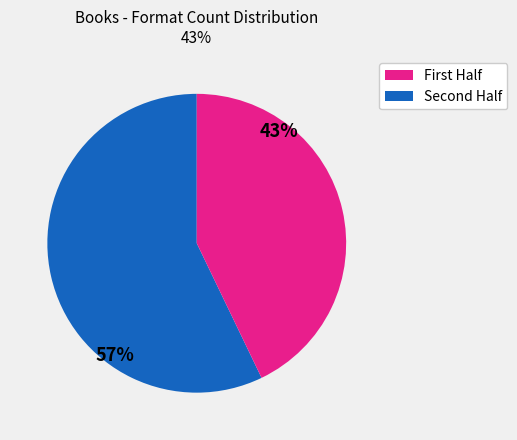

How many segments does this pie chart have?

2